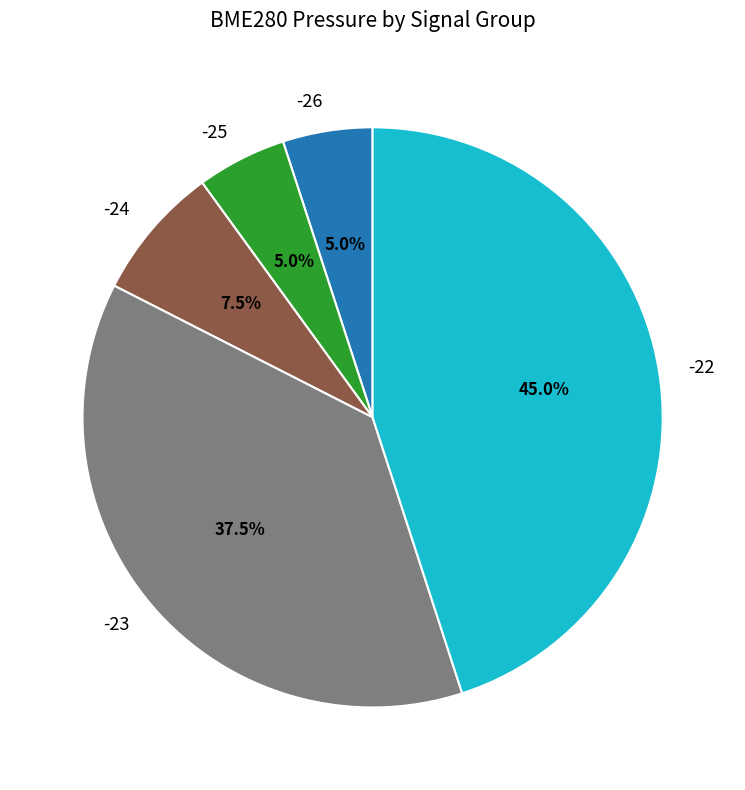

Which slice is the largest?

-22